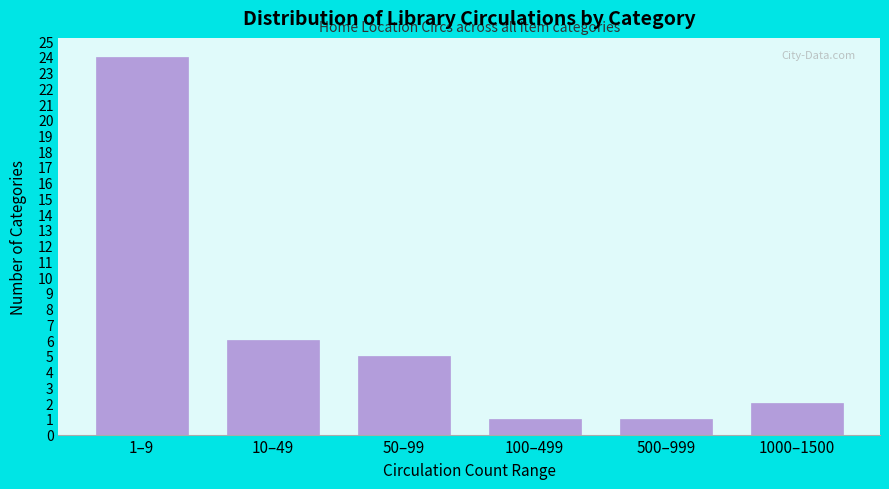

Reading left to right, extract all data points from this chart.

1–9=24	10–49=6	50–99=5	100–499=1	500–999=1	1000–1500=2